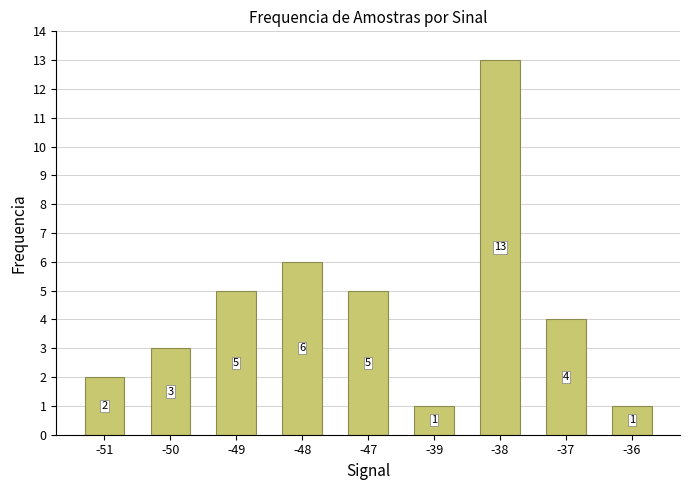

Approximately how many times larger is the value at -36 compared to -49?

0.2